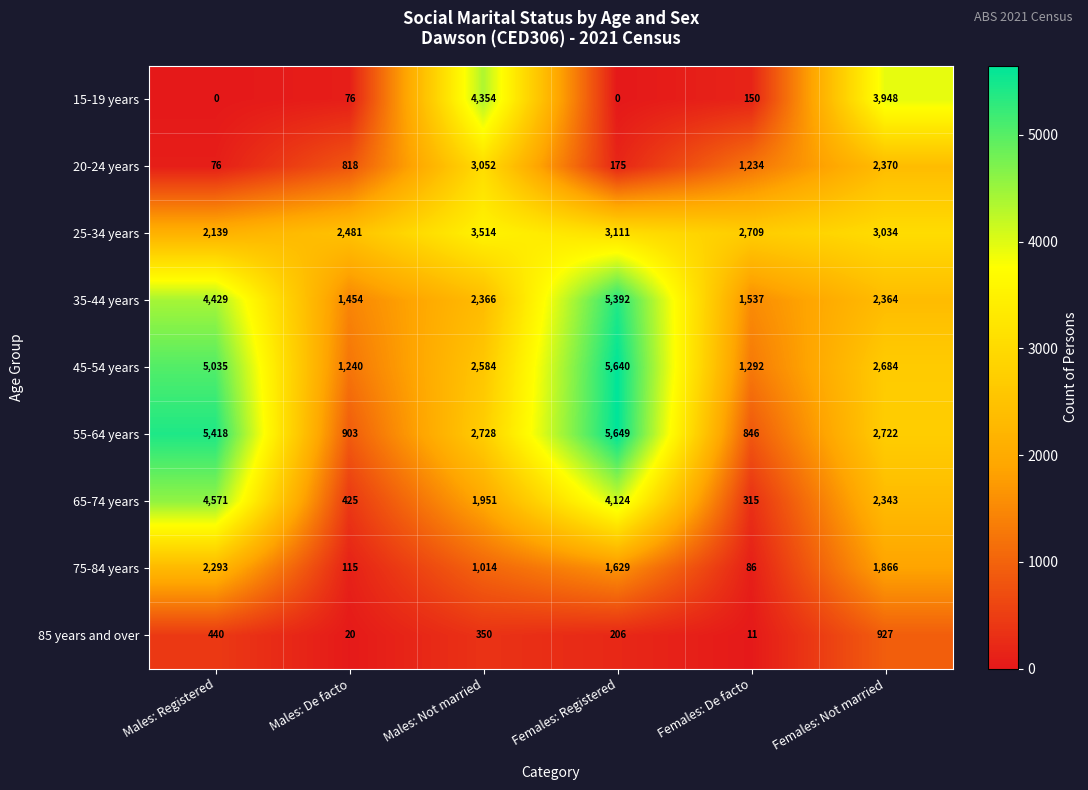

At which category is the sum across all series the highest?

Females: Registered